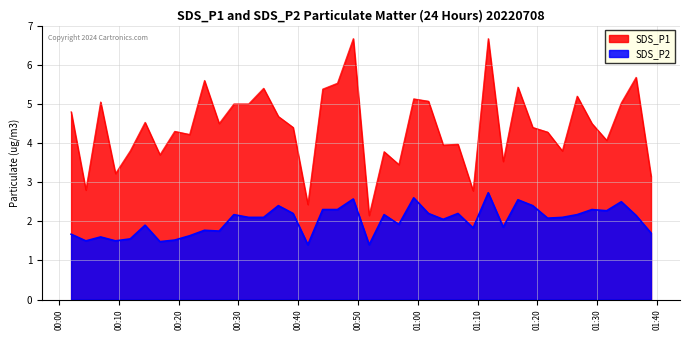

What is the greatest value displayed?

6.7